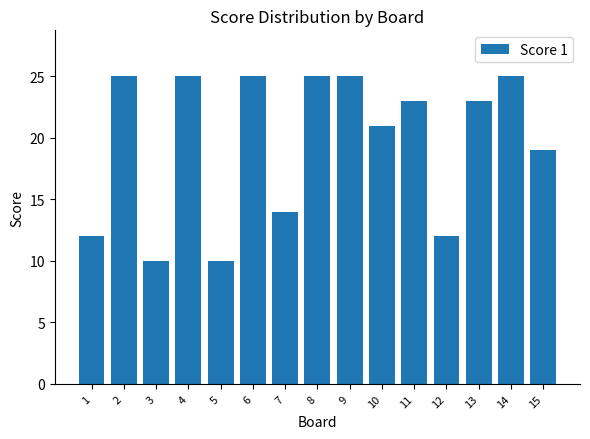

What is the average value?

20